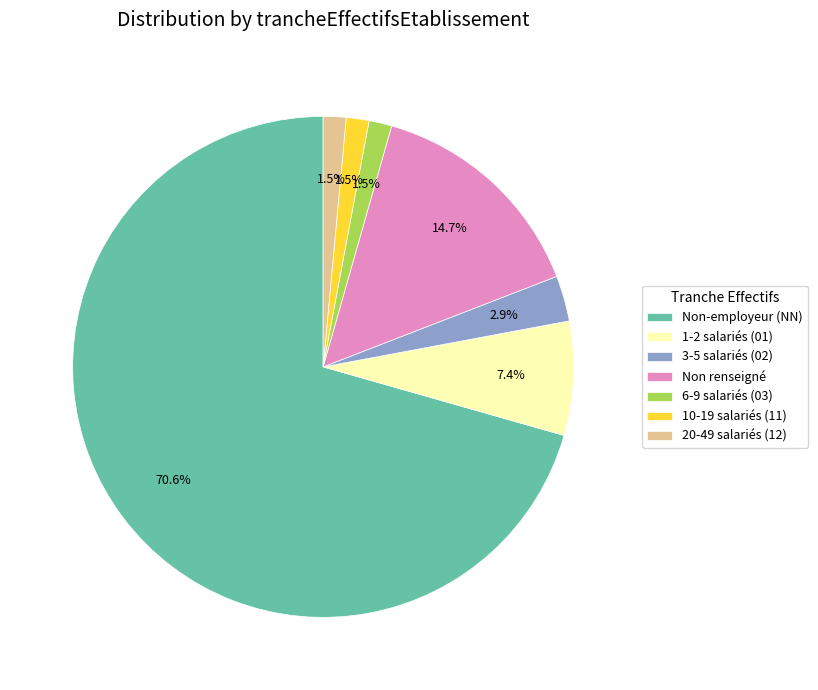

Between 1-2 salariés (01) and 6-9 salariés (03), which is larger?

1-2 salariés (01)